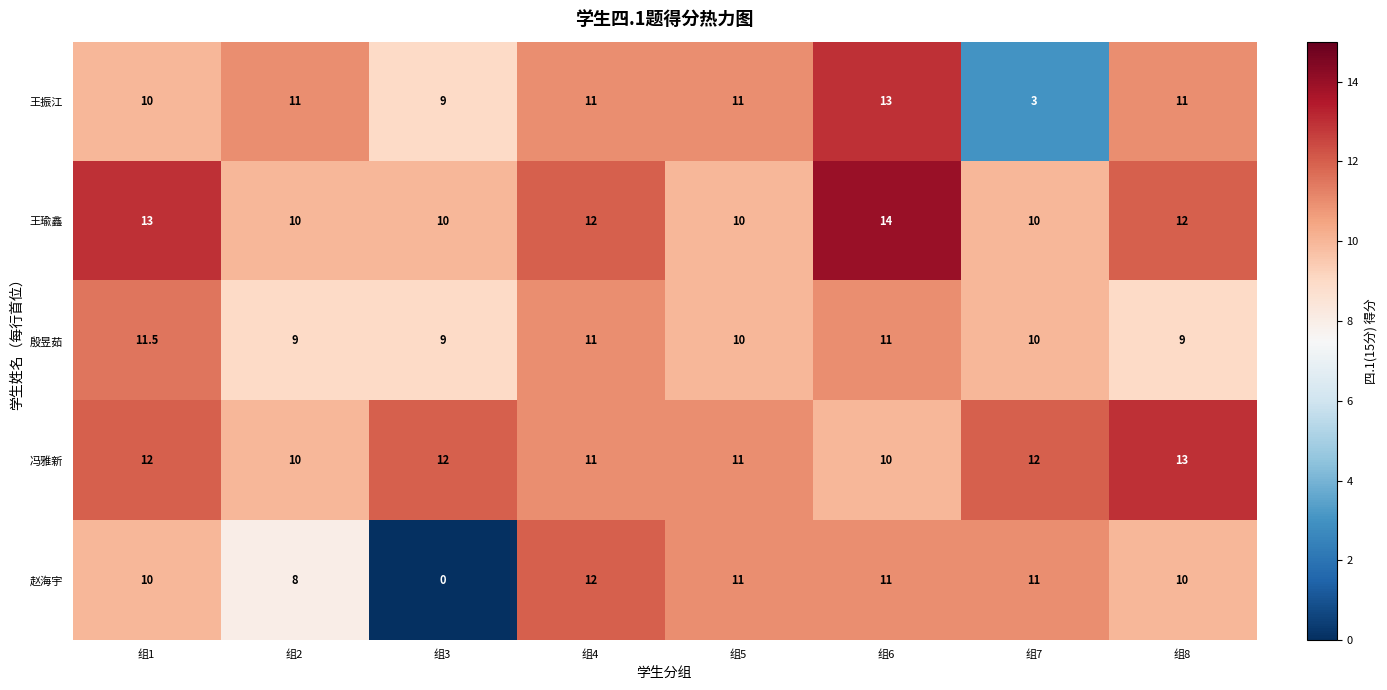

What is the sum of all 王瑜鑫 values?

91.0